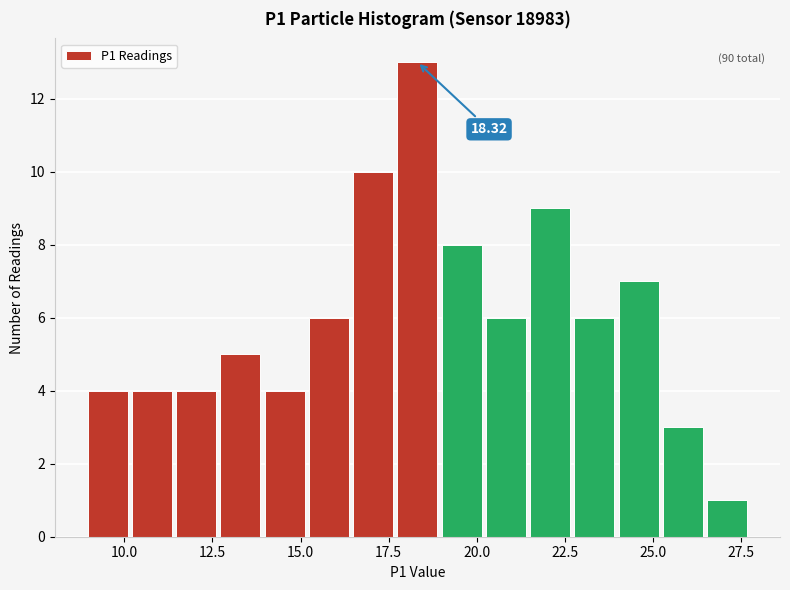

Read against the x-axis, roughly where is the centre of the tallest bar?

18.5